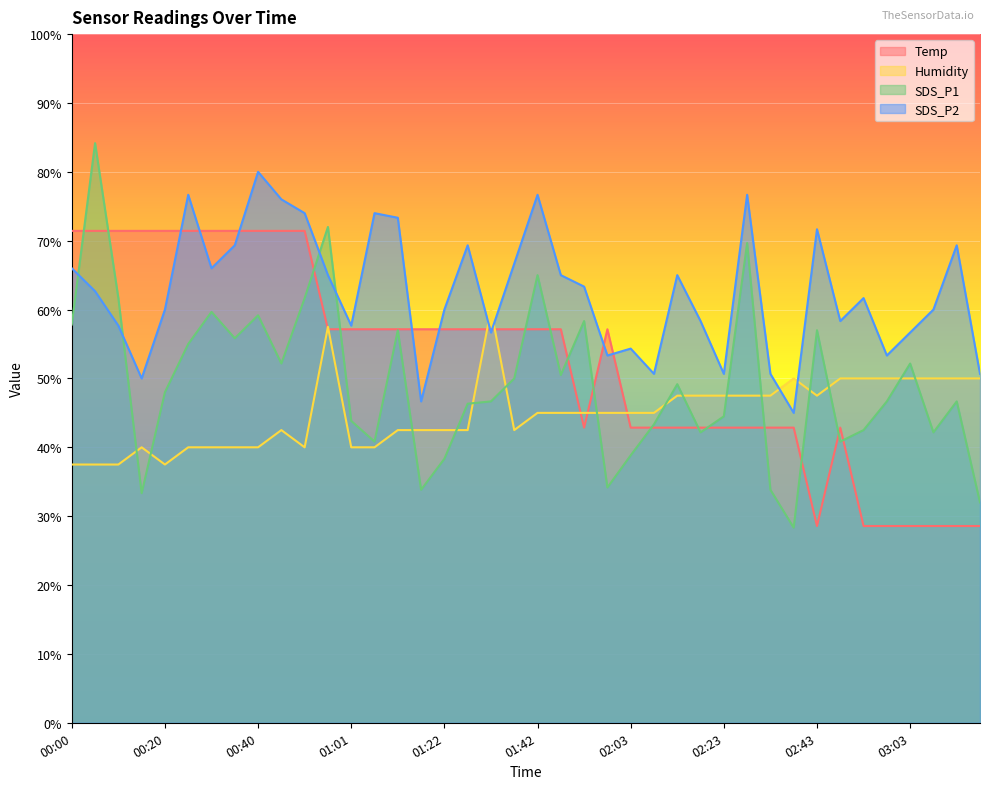

How many distinct data groups are displayed?

4